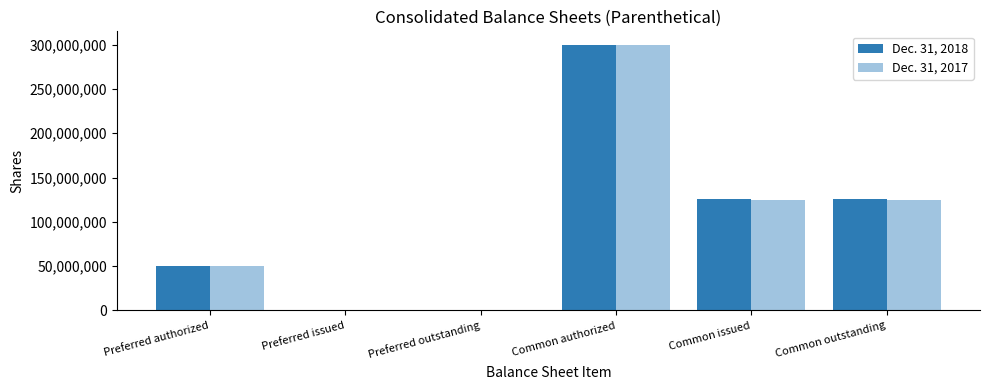

Reading right to left, transcribe all the data shown in this chart.

Dec. 31, 2018: 125279000	125279000	300000000	0	0	50000000
Dec. 31, 2017: 125132000	125132000	300000000	0	0	50000000